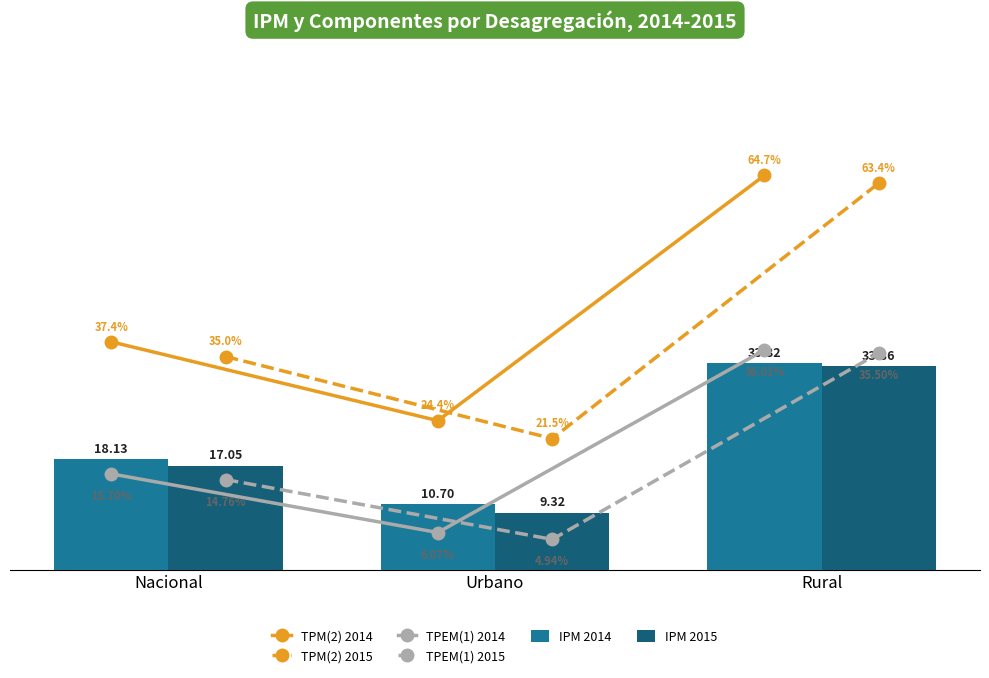

What is the minimum value shown in the chart?

4.9